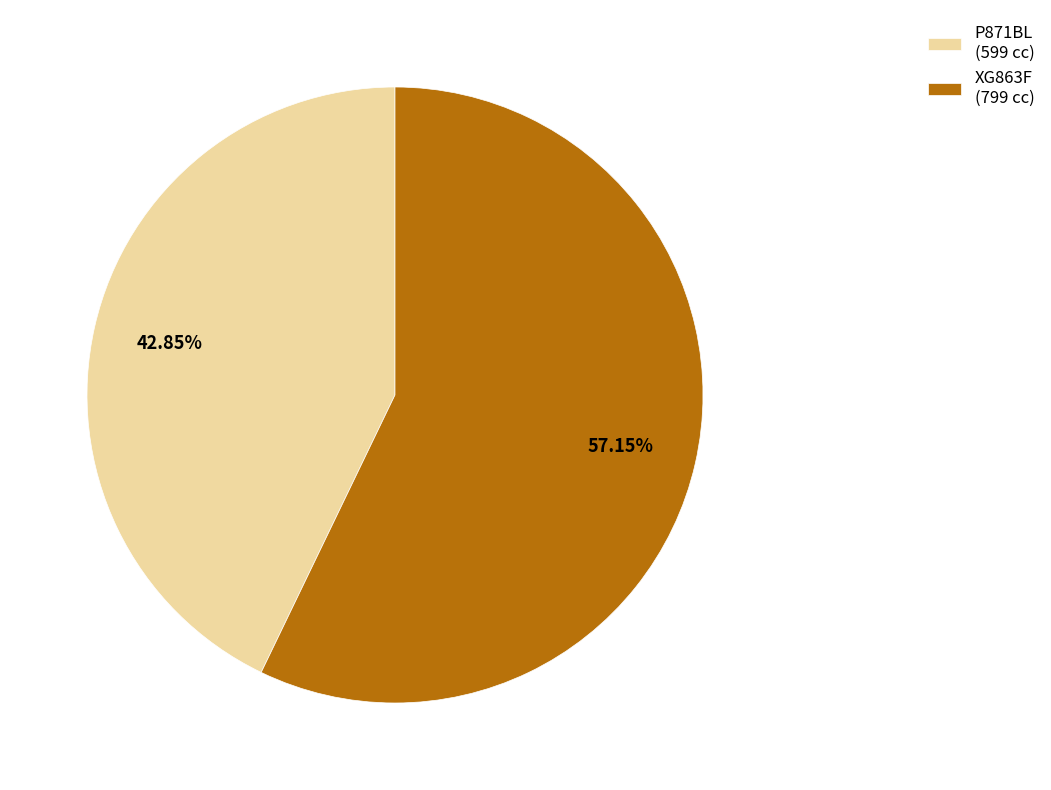

Does P871BL represent more than half of the total?

No